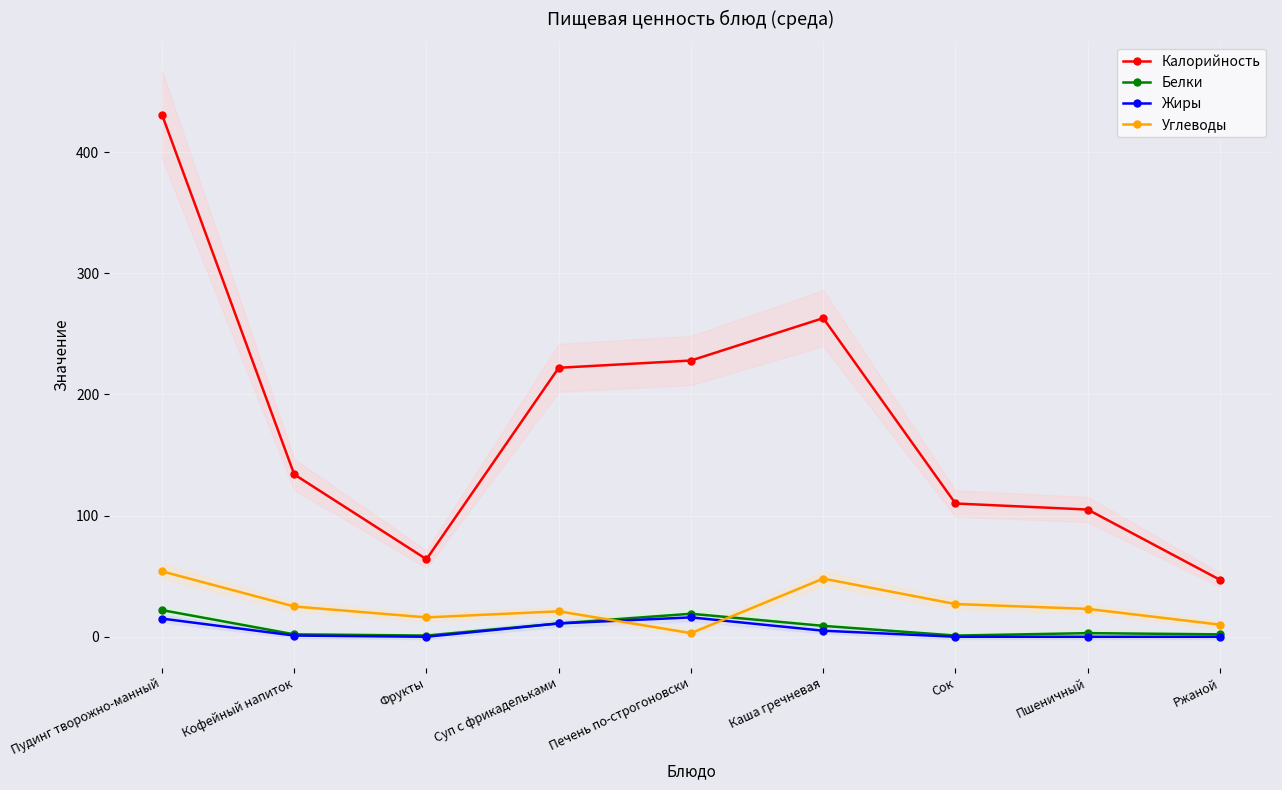

How many values in the Углеводы series exceed 23?

4